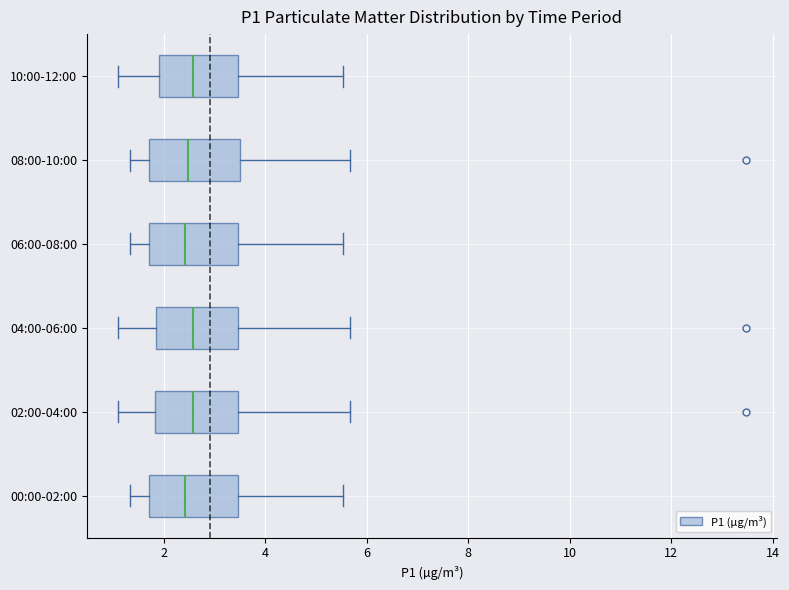

Where does the median line of the box for 04:00-06:00 sit on the x-axis? The values are not printed on the chart, so give them approximately, as read against the axis.

2.6